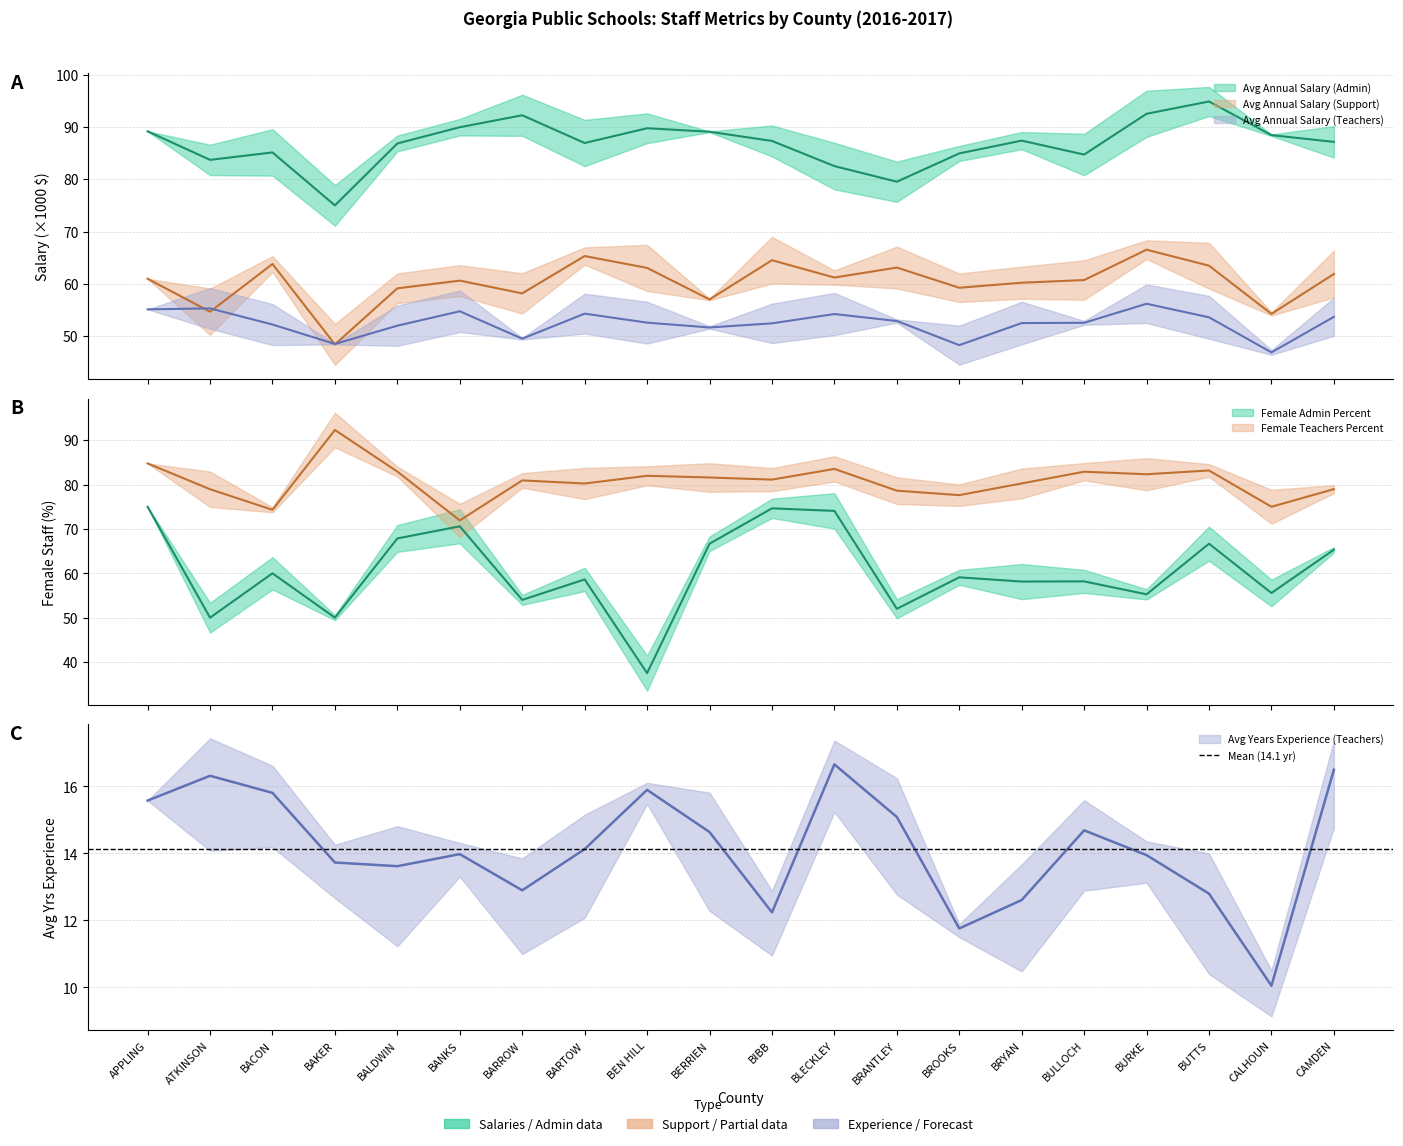

True or false: Female Teachers Percent and Avg Years Experience (Teachers) intersect in this chart.

False